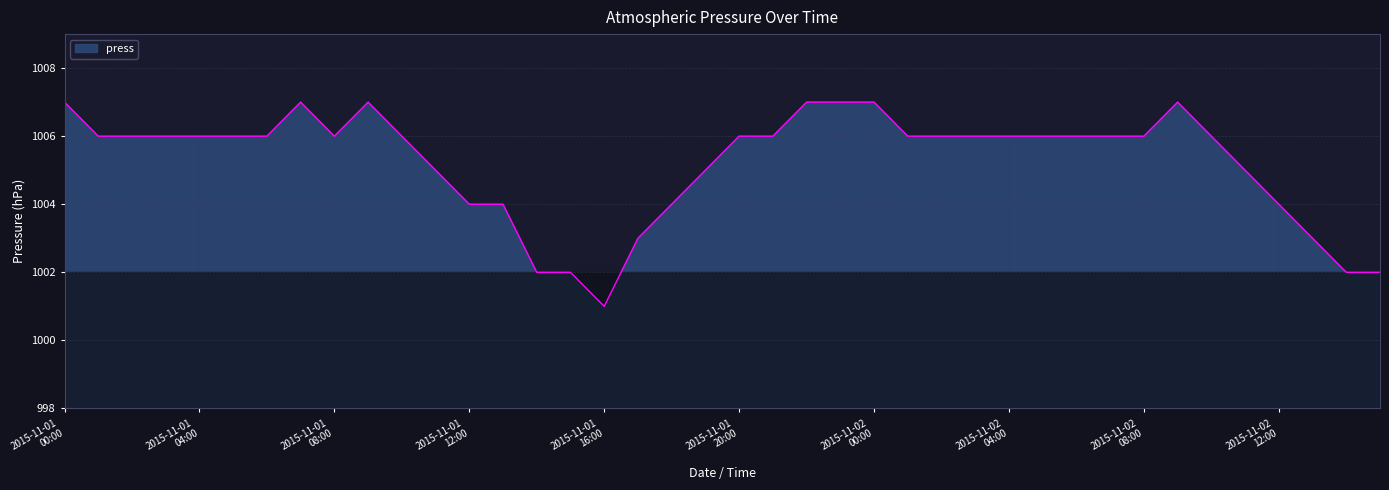

What is the maximum value shown in the chart?

1007